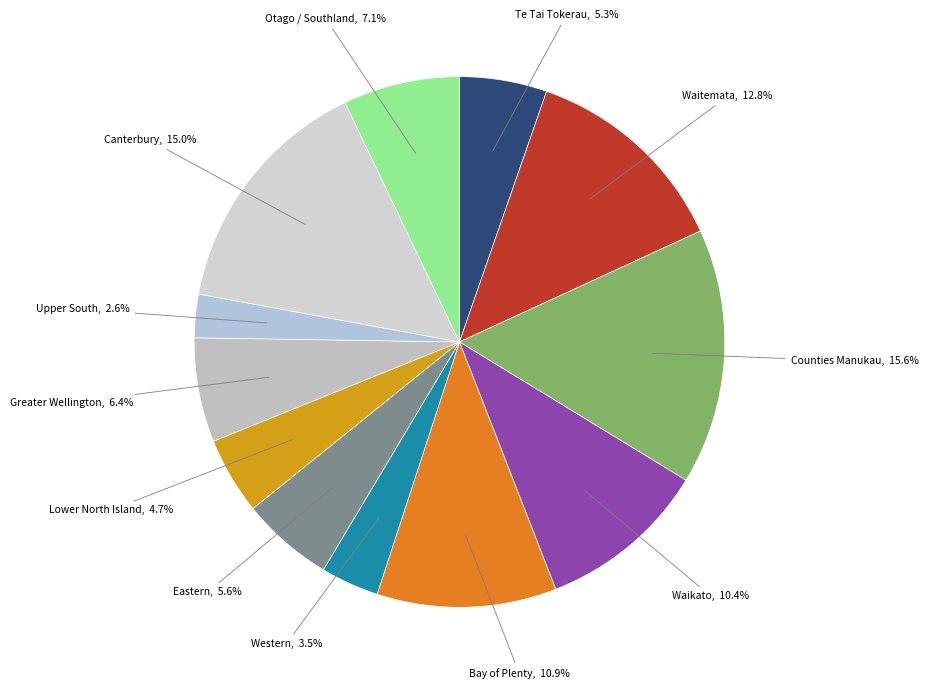

Do Waitemata and Canterbury together represent more than half of the pie?

No